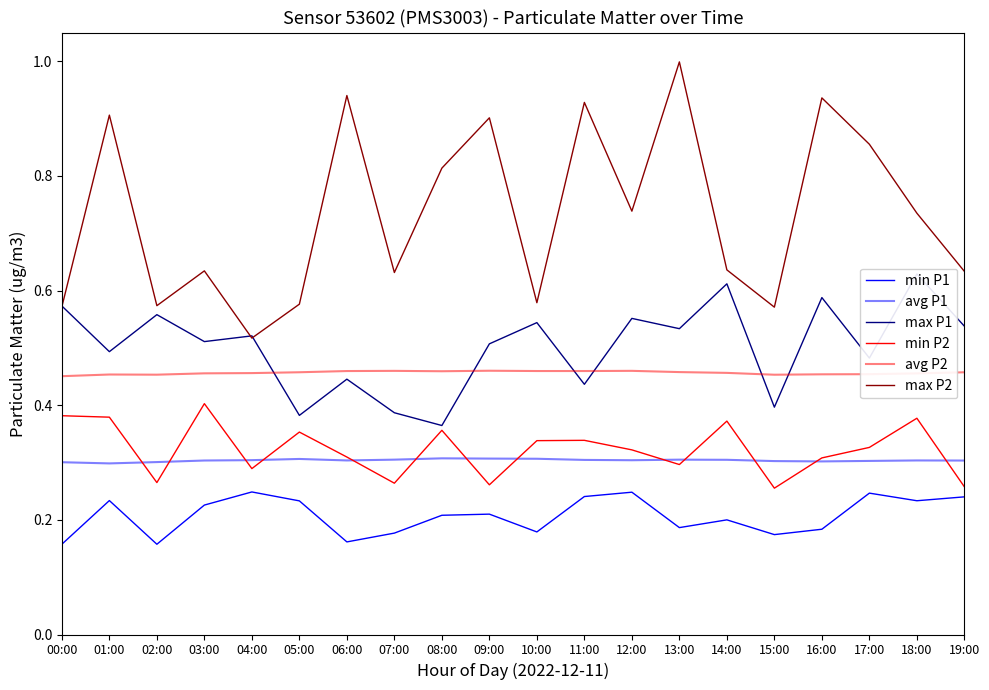

What position from the right is 07:00?

13